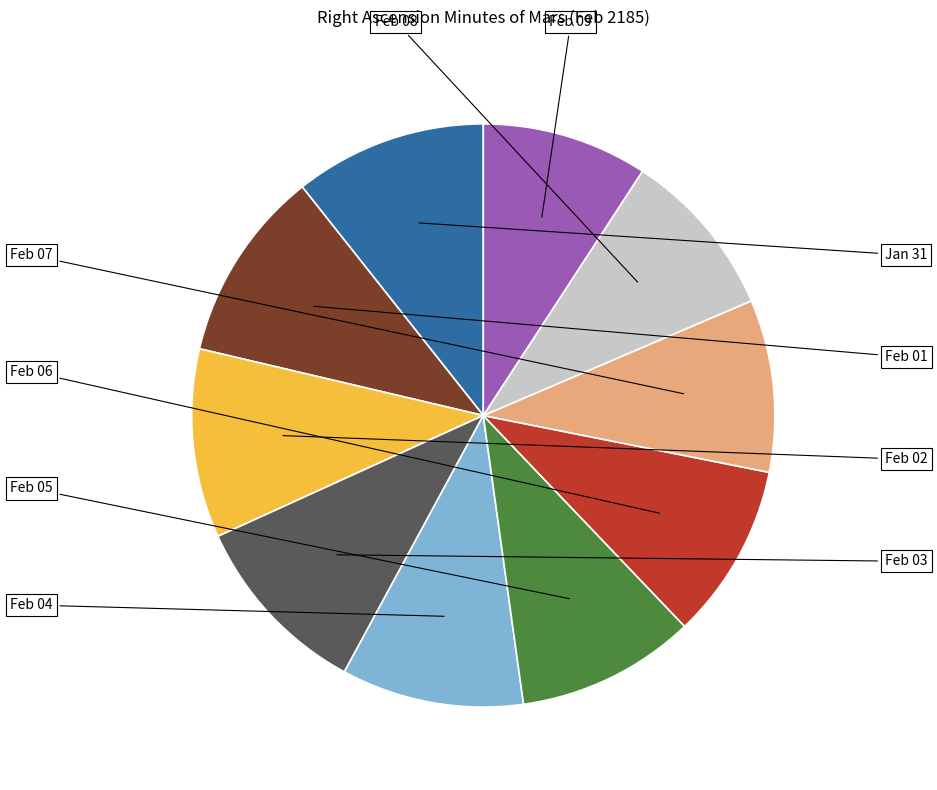

What percentage is the Feb 08 slice, to the nearest percent?

9%